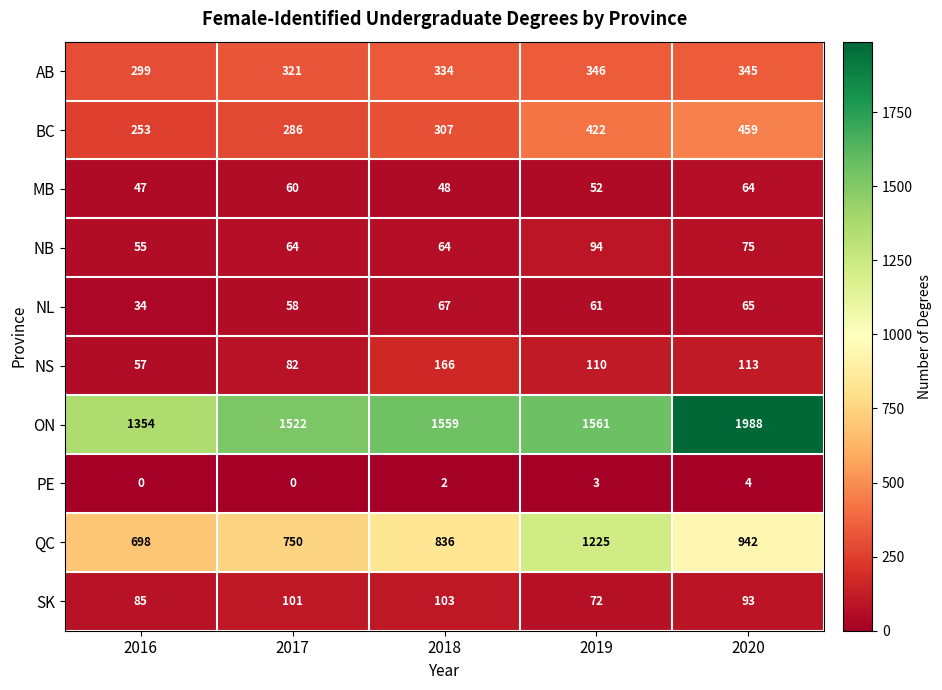

What is the difference between the maximum and minimum values in the NS series?

109